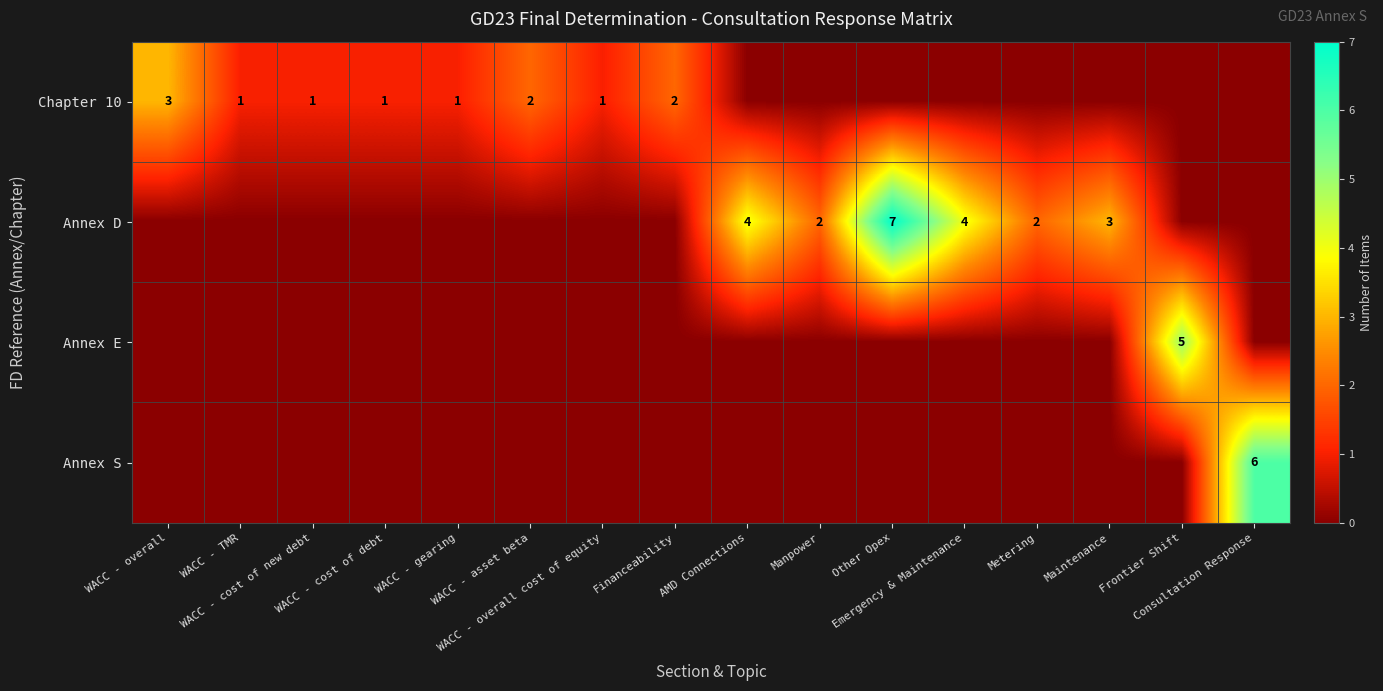

How many Annex D values are between 0 and 3?

13